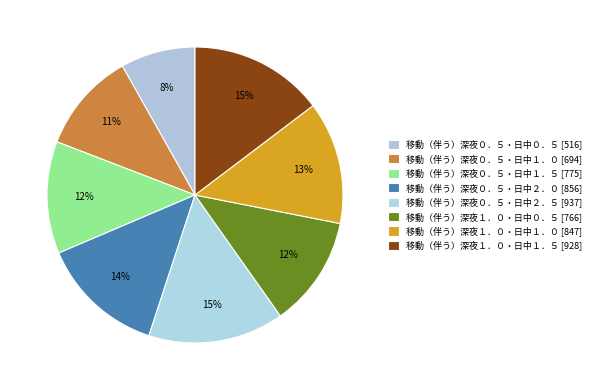

How many slices are in this pie chart?

8